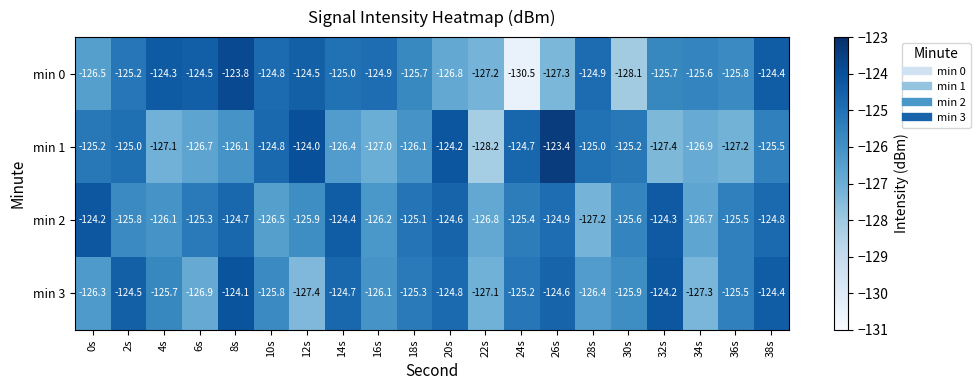

Which label corresponds to the largest value in the chart?

26s